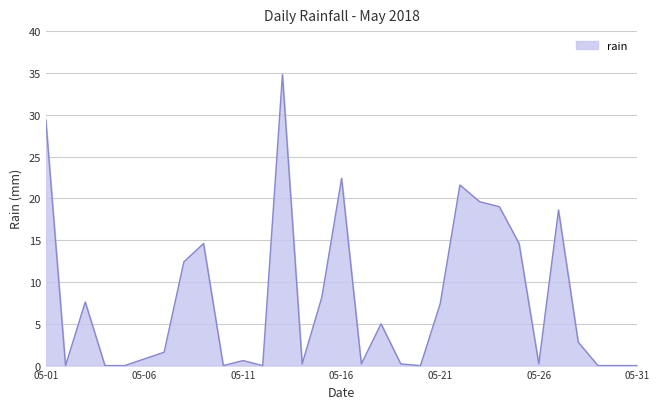

Does the chart display data point markers on the line(s)?

No